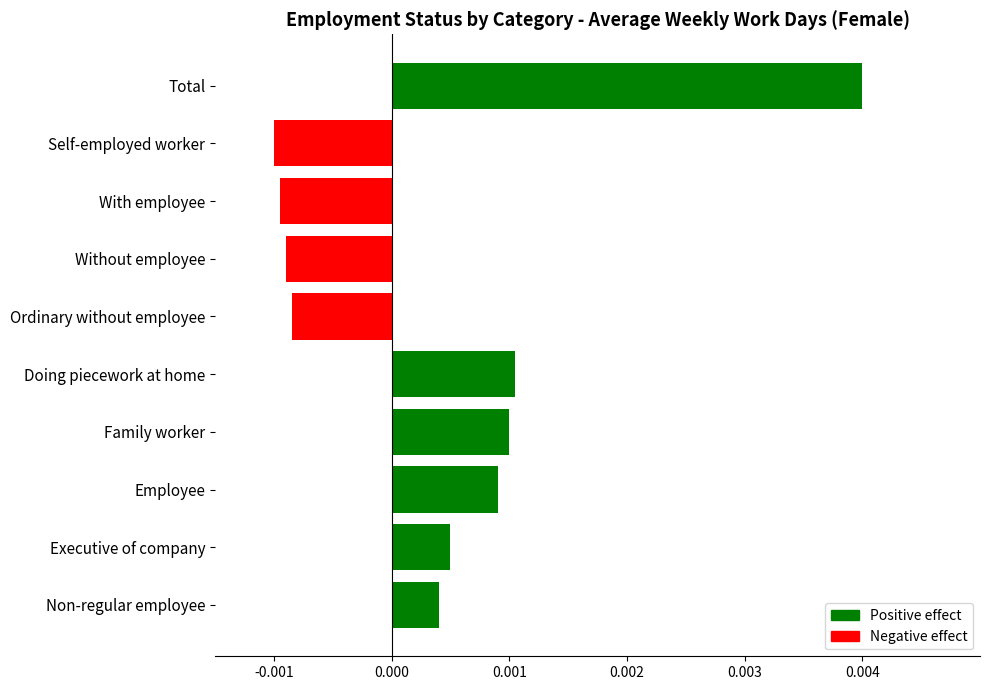

At which category does the chart reach its peak across all series?

Total